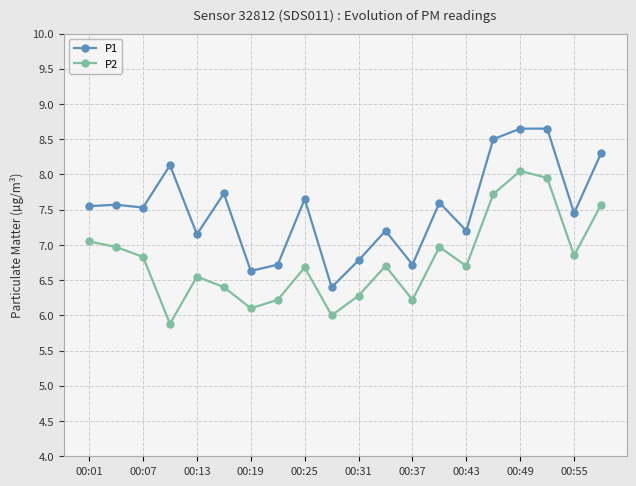

List the series in order of their overall mean, lowest first.

P2, P1